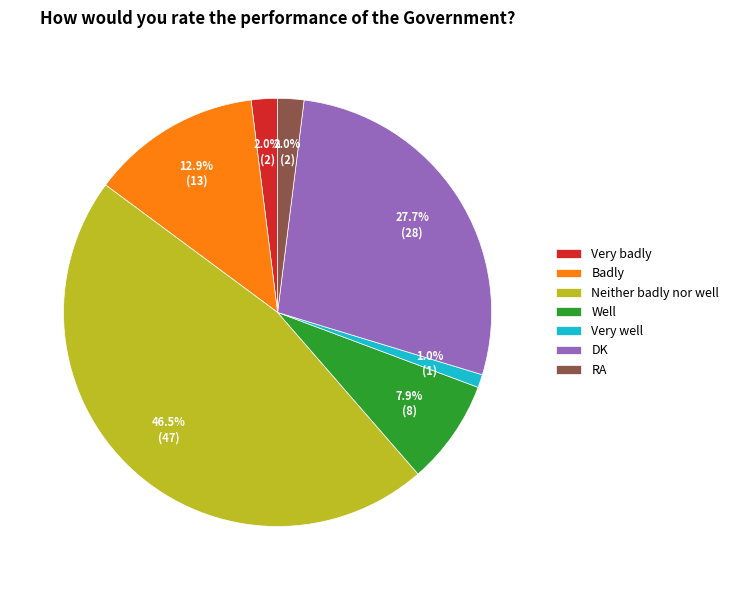

How many segments does this pie chart have?

7